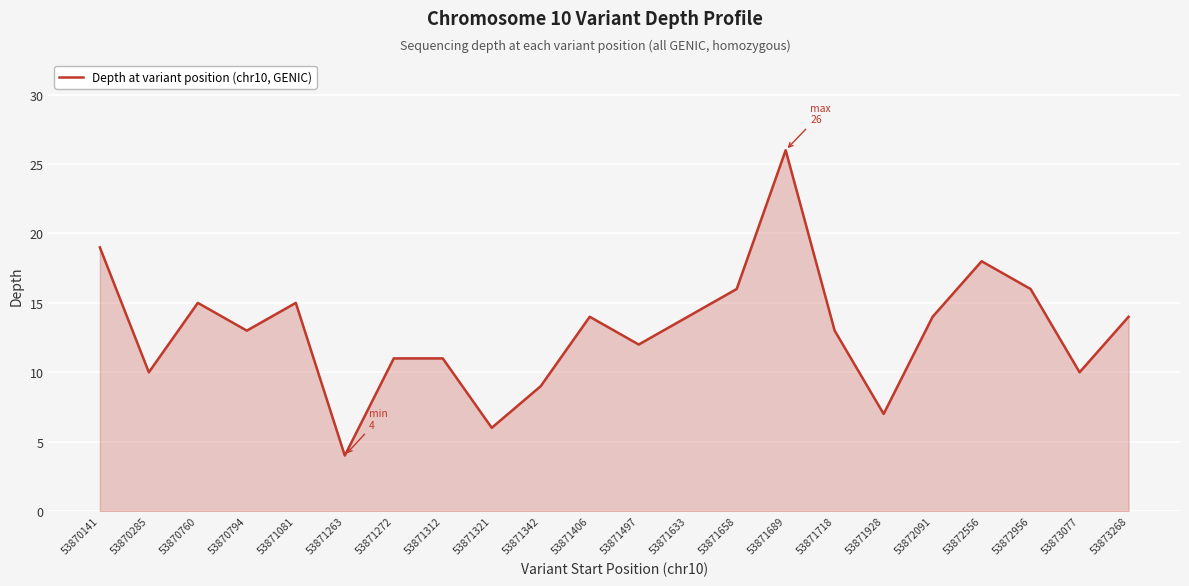

Which category has the highest value across all series?

53871689